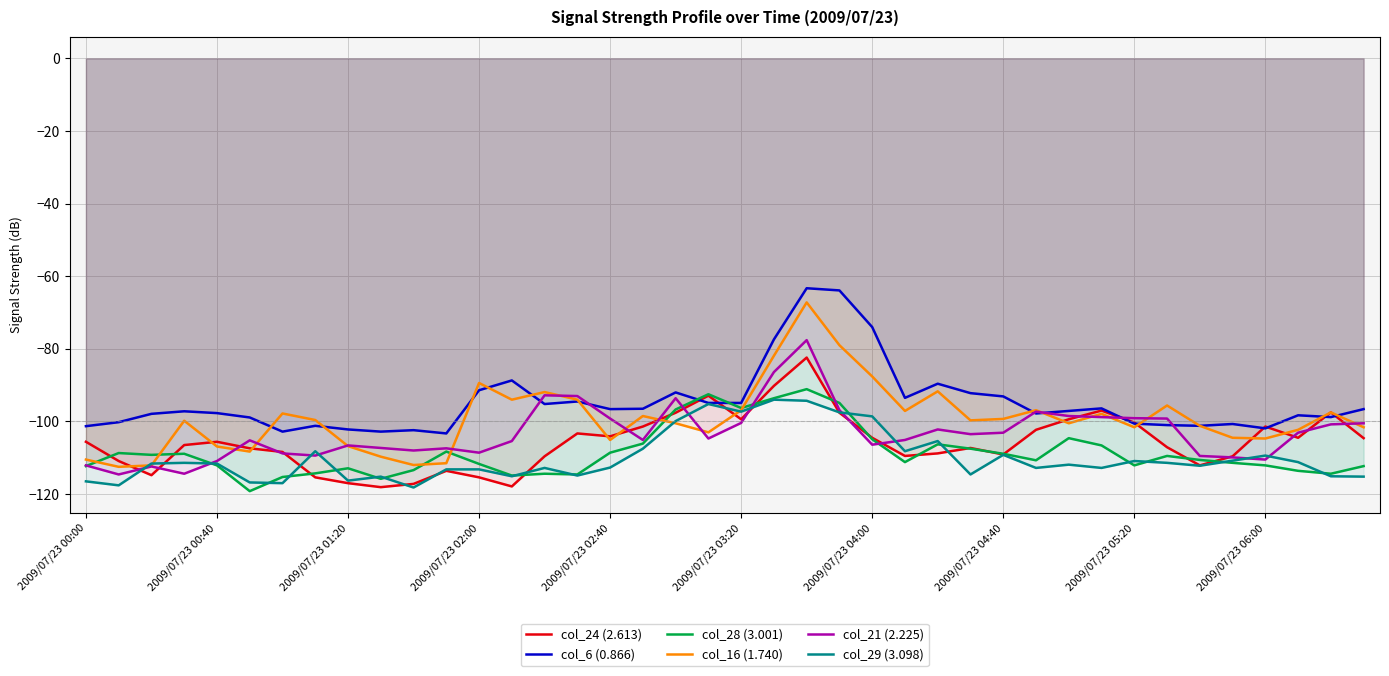

Which series changed the most between 15 and 39?

col_16 (1.740)